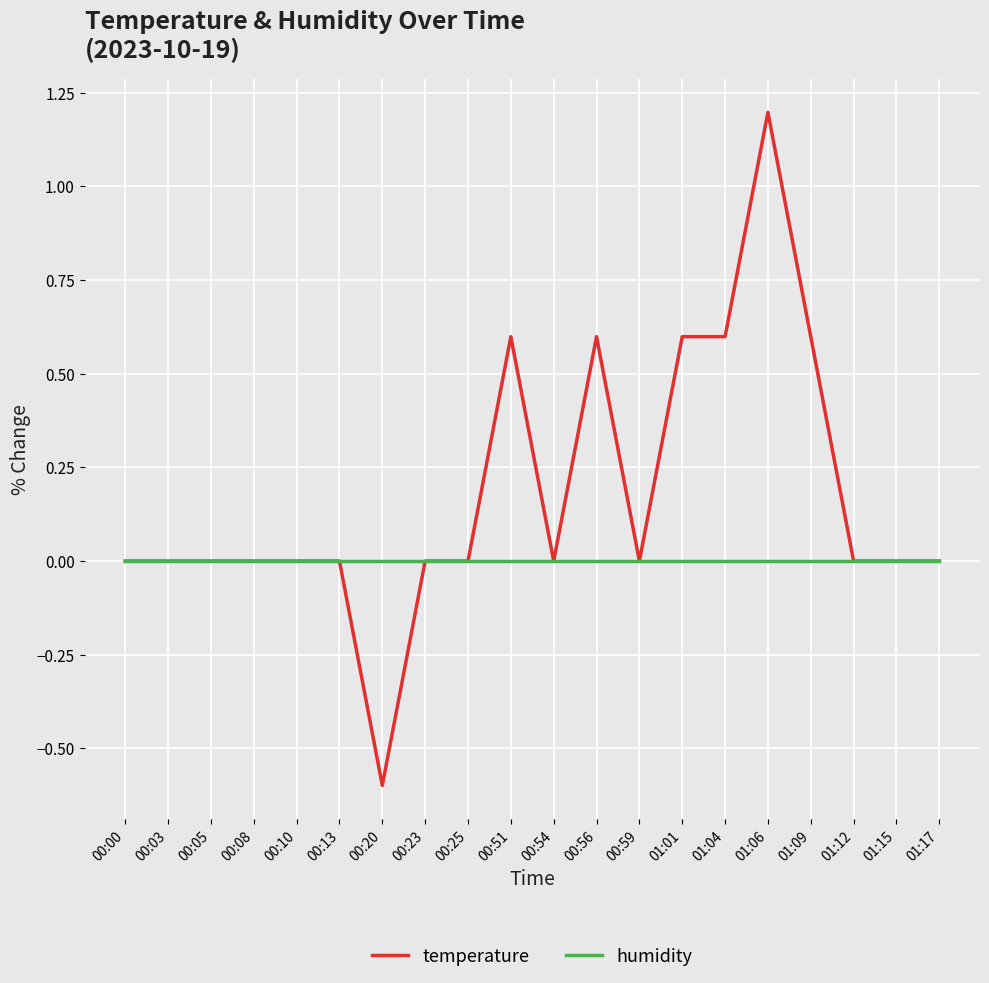

Which series has the widest spread of values?

temperature